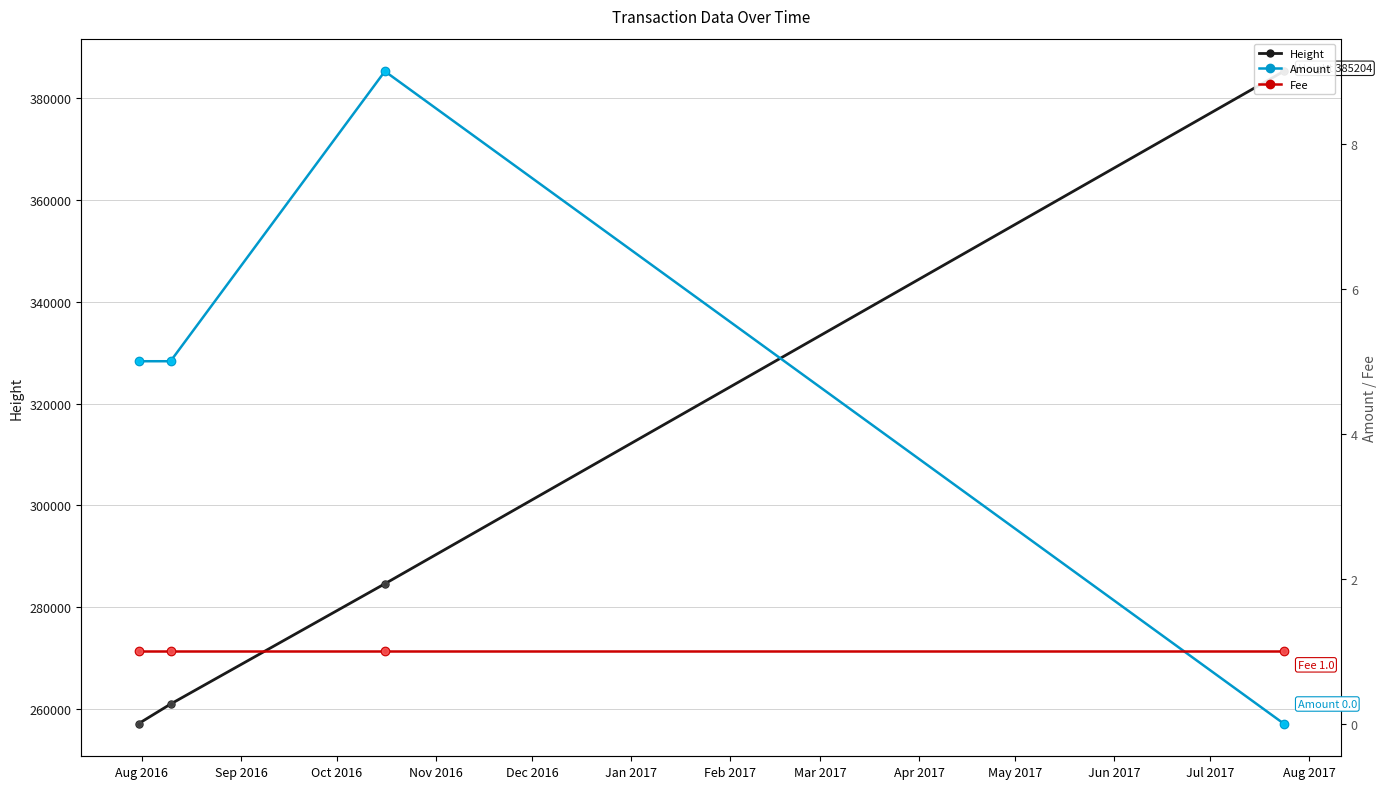

Which series contains the lowest Y value?

Amount